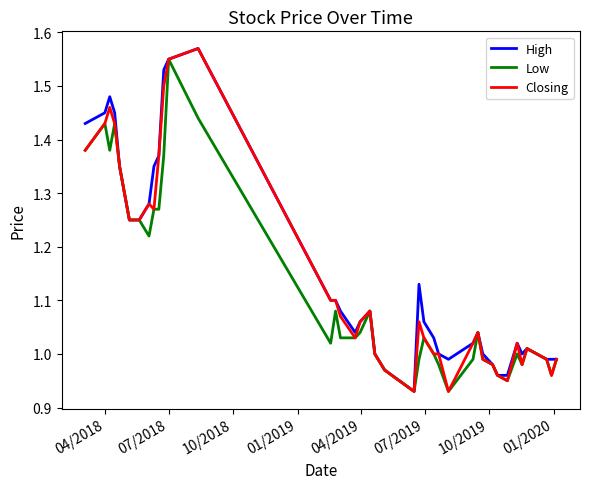

Does the chart have visible grid lines?

No